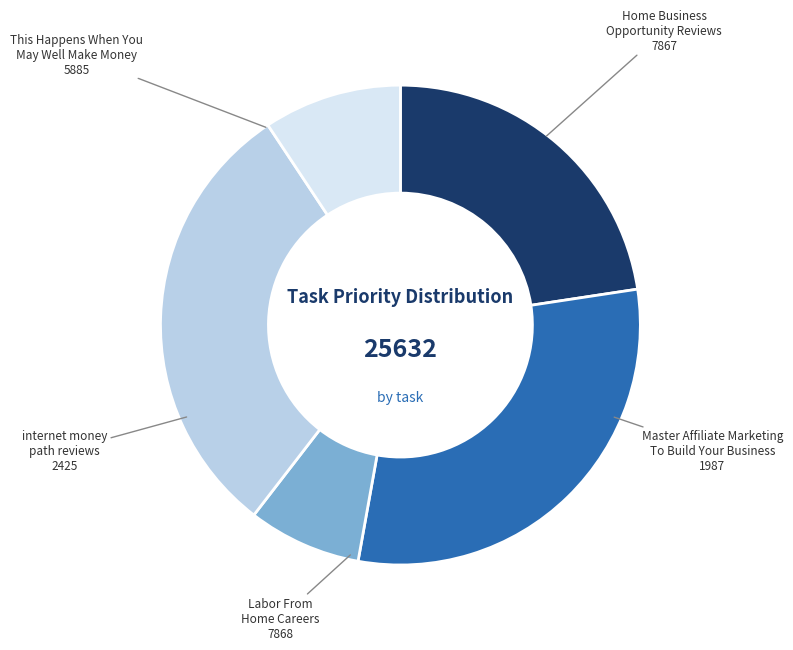

Is there a majority slice in this chart?

No